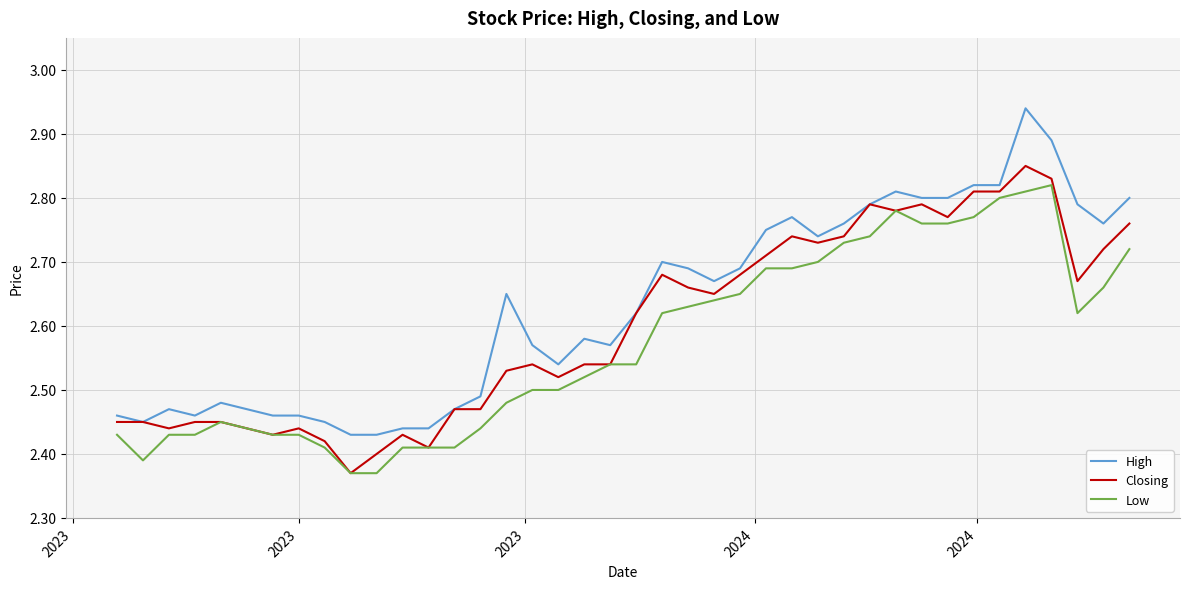

True or false: Low and High cross at least once.

False